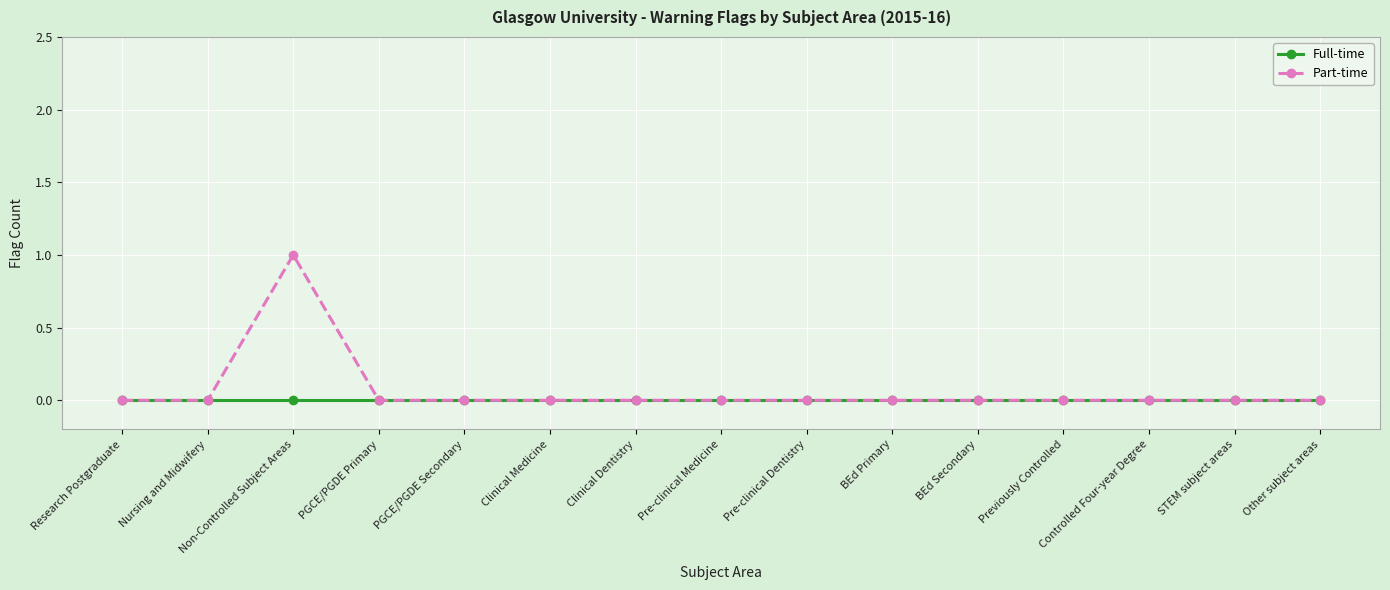

List the series in order of their peak value, lowest first.

Full-time, Part-time